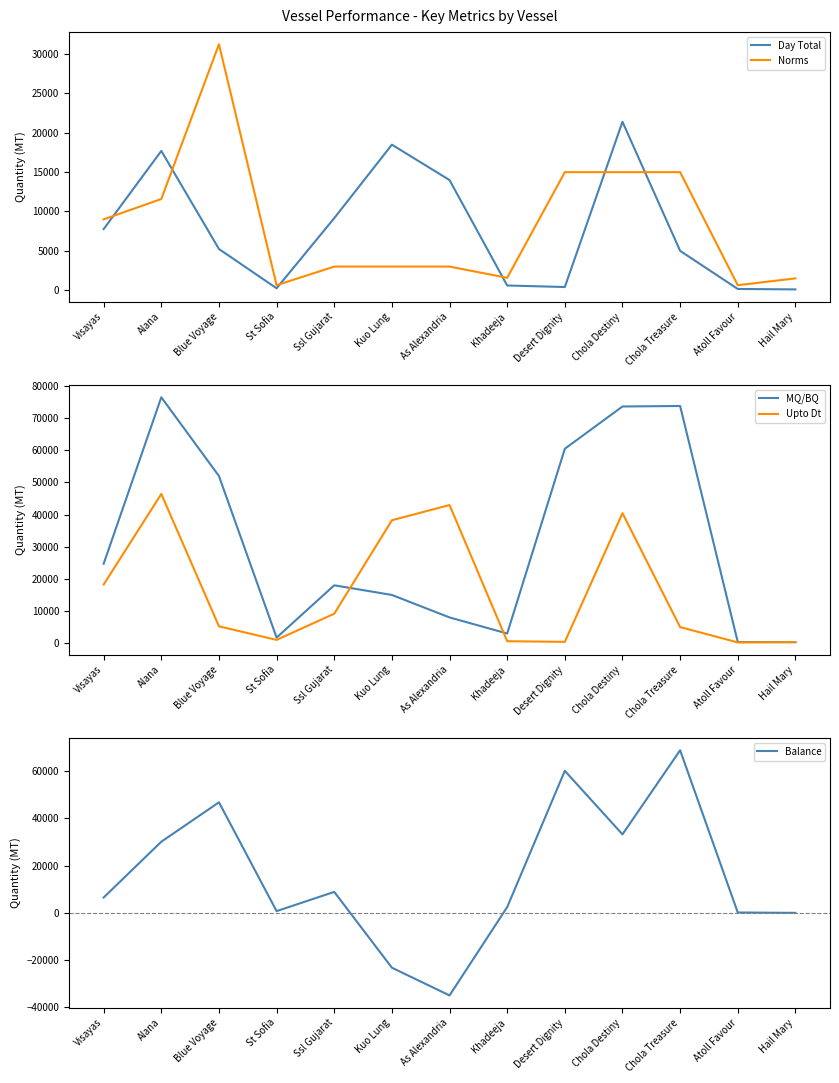

How many data points in MQ/BQ are above 18000?

6